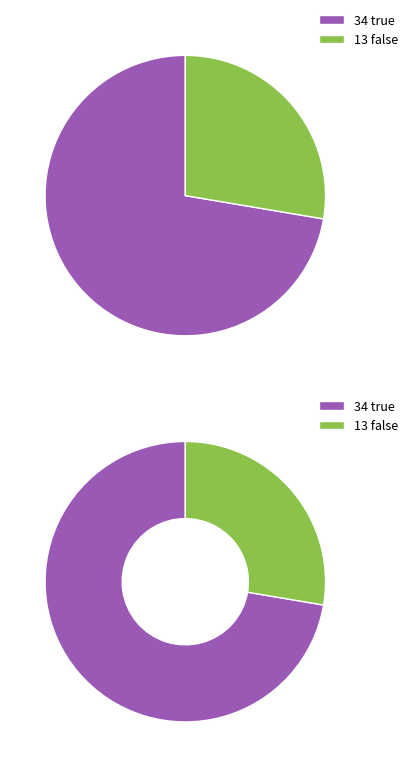

To the nearest percent, what is the average slice percentage?

50%